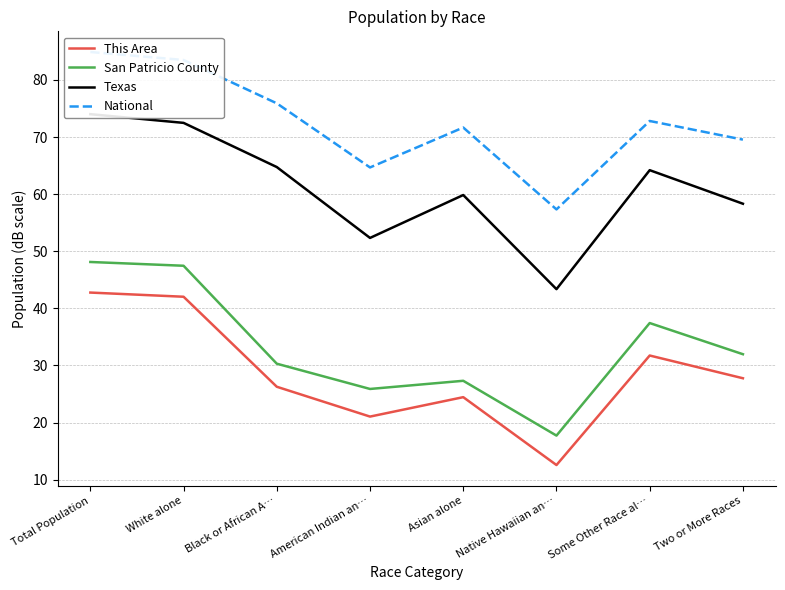

Reading left to right, transcribe all the data shown in this chart.

This Area: Total Population=42.8	White alone=42.0	Black or African A…=26.3	American Indian an…=21.0	Asian alone=24.4	Native Hawaiian an…=12.6	Some Other Race al…=31.7	Two or More Races=27.8
San Patricio County: Total Population=48.1	White alone=47.5	Black or African A…=30.3	American Indian an…=25.9	Asian alone=27.3	Native Hawaiian an…=17.7	Some Other Race al…=37.4	Two or More Races=32.0
Texas: Total Population=74.0	White alone=72.5	Black or African A…=64.7	American Indian an…=52.3	Asian alone=59.8	Native Hawaiian an…=43.4	Some Other Race al…=64.2	Two or More Races=58.3
National: Total Population=84.9	White alone=83.5	Black or African A…=75.9	American Indian an…=64.7	Asian alone=71.7	Native Hawaiian an…=57.3	Some Other Race al…=72.8	Two or More Races=69.5